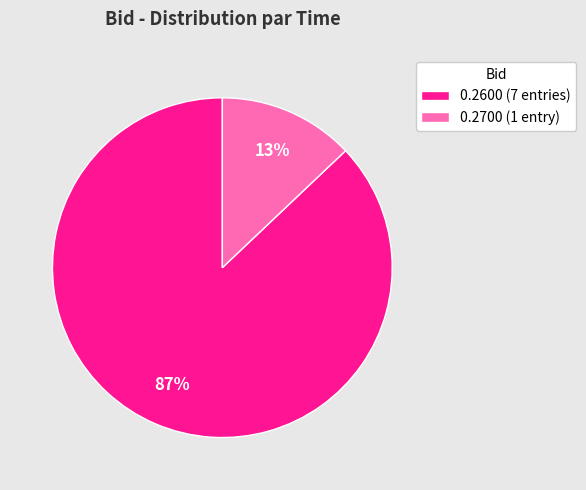

Do 0.2600 (7 entries) and 0.2700 (1 entry) together represent more than half of the pie?

Yes